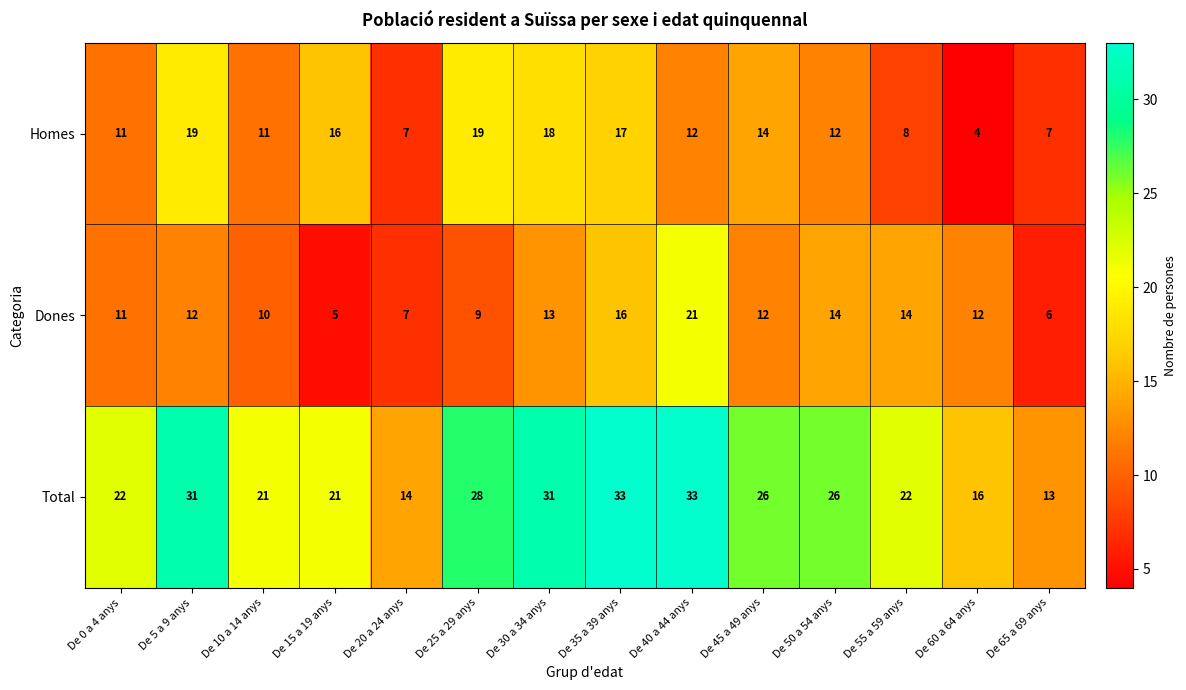

Which series has the widest spread of values?

Total